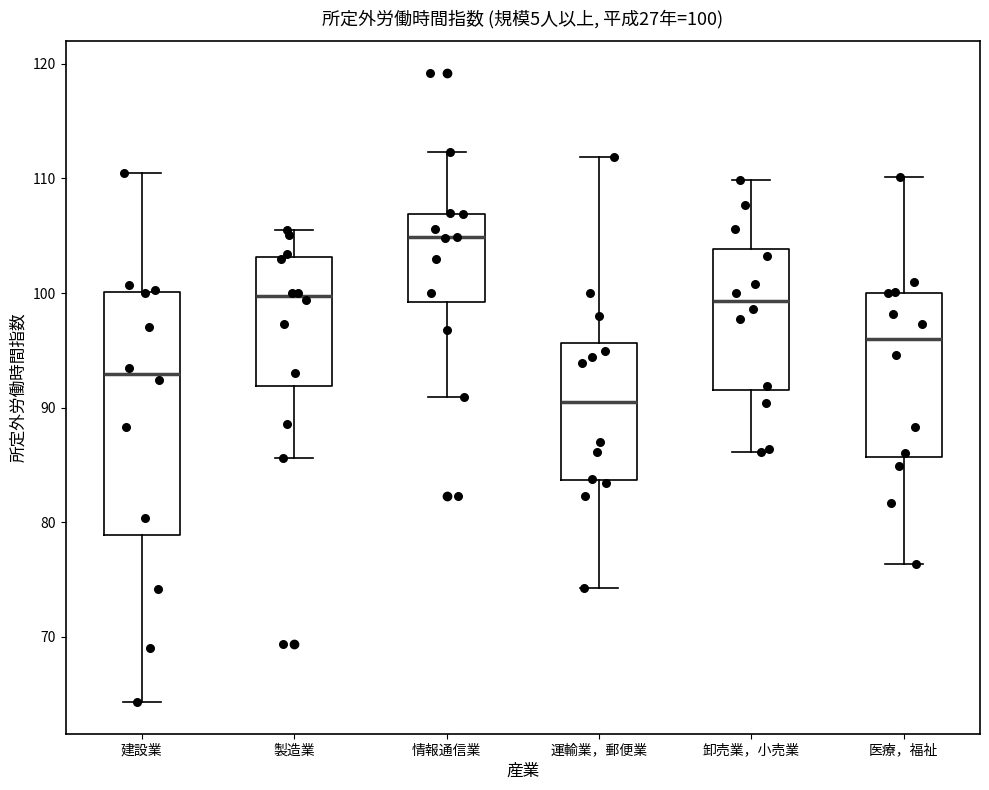

Which box has the lowest median line?

運輸業，郵便業